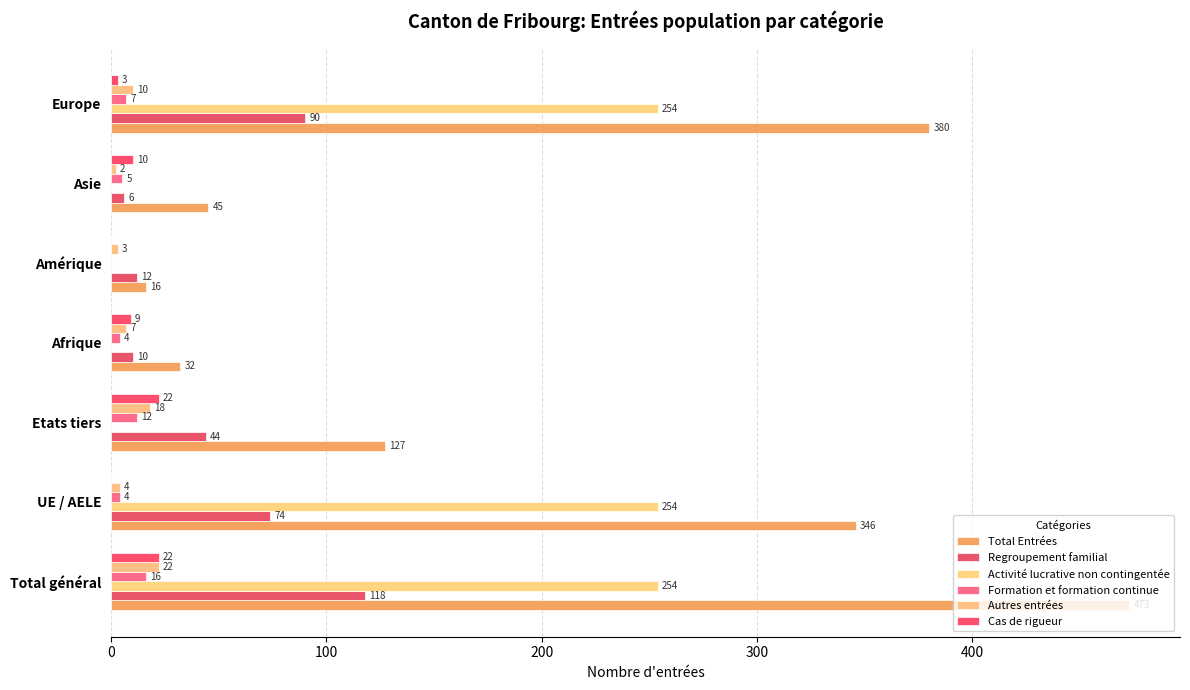

Reading left to right, transcribe all the data shown in this chart.

Total Entrées: 473	346	127	32	16	45	380
Regroupement familial: 118	74	44	10	12	6	90
Activité lucrative non contingentée: 254	254	0	0	0	0	254
Formation et formation continue: 16	4	12	4	0	5	7
Autres entrées: 22	4	18	7	3	2	10
Cas de rigueur: 22	0	22	9	0	10	3